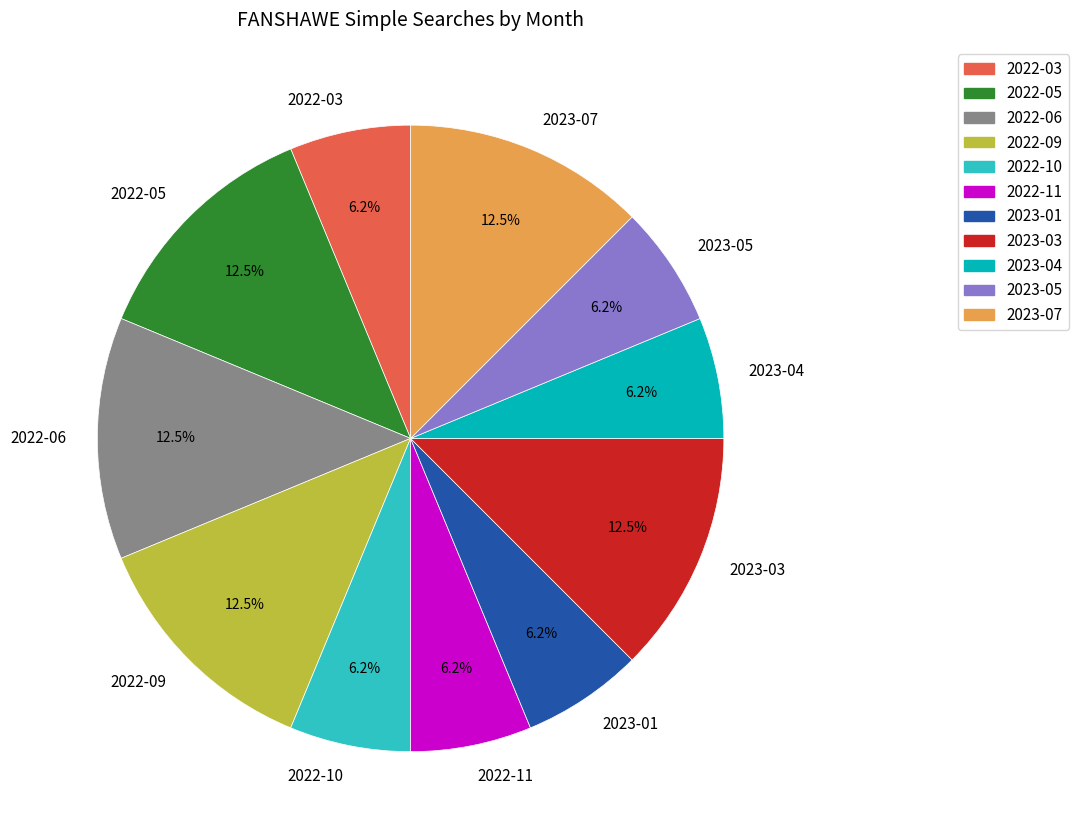

Approximately how many times larger is the value at 2023-01 compared to 2023-05?

1.0